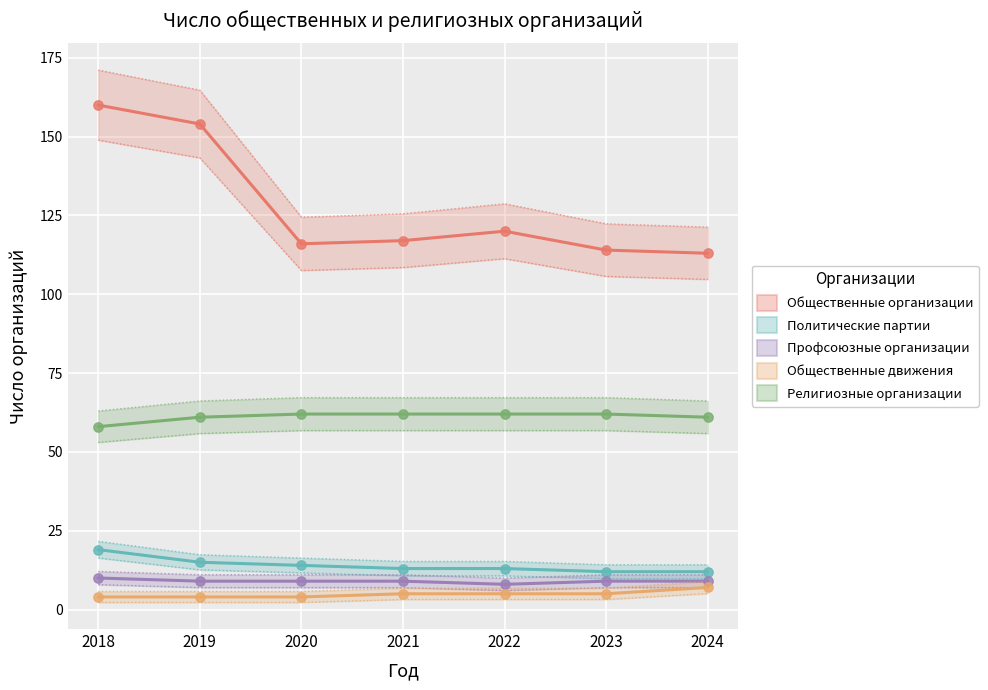

What are all the series names shown in the legend?

Общественные организации, Политические партии, Профсоюзные организации, Общественные движения, Религиозные организации